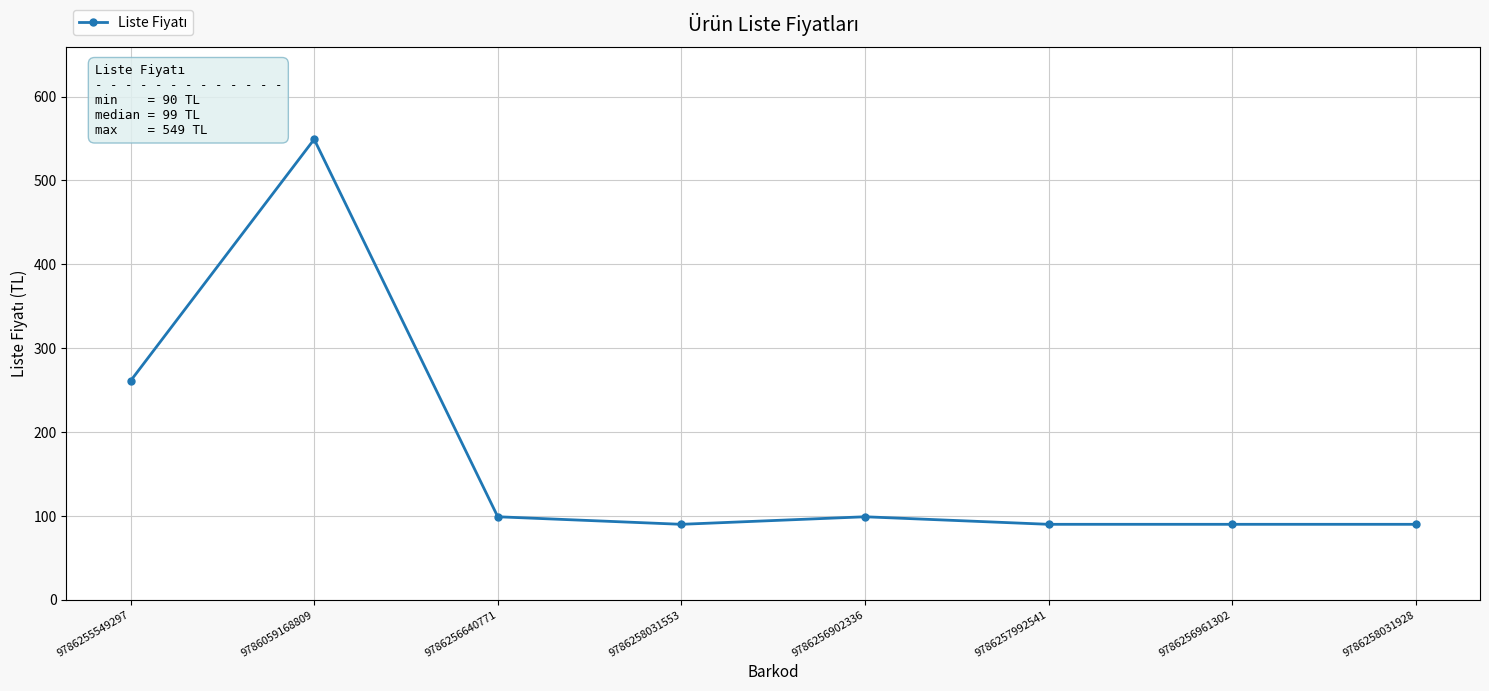

What is the maximum value shown in the chart?

549